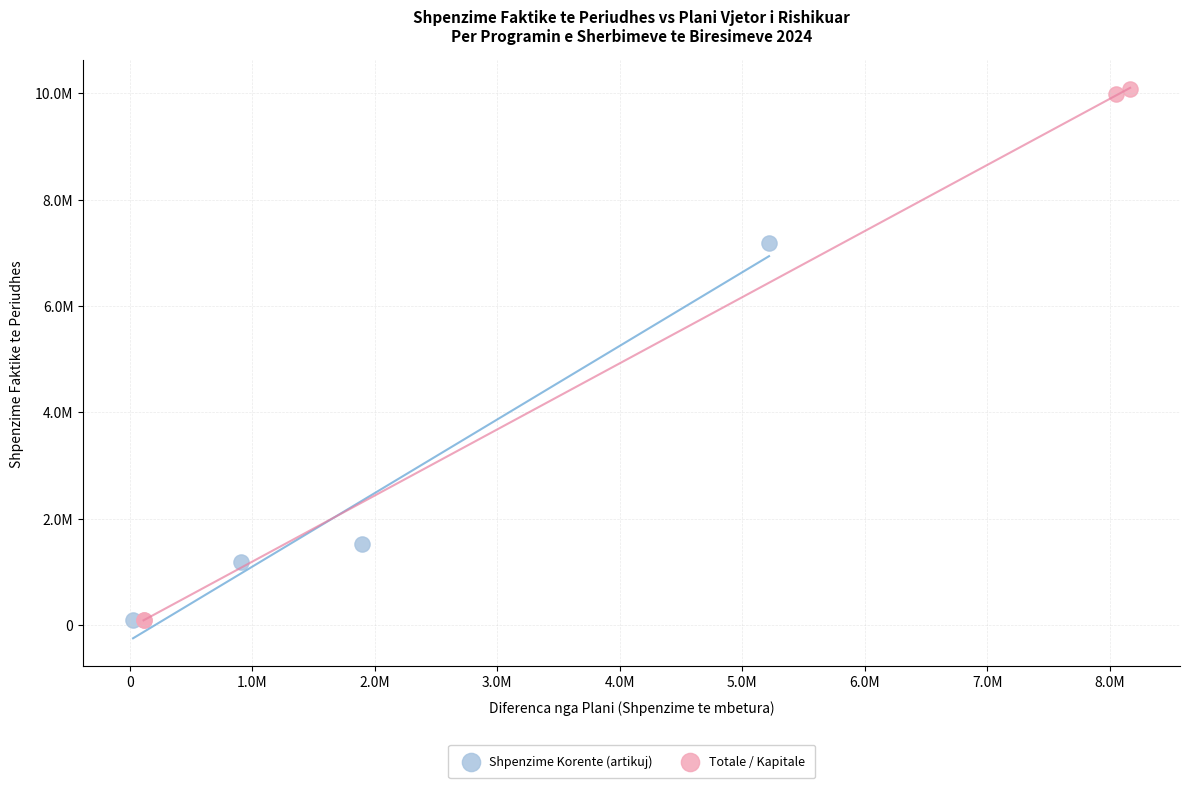

What are all the series names shown in the legend?

Shpenzime Korente (artikuj), Totale / Kapitale